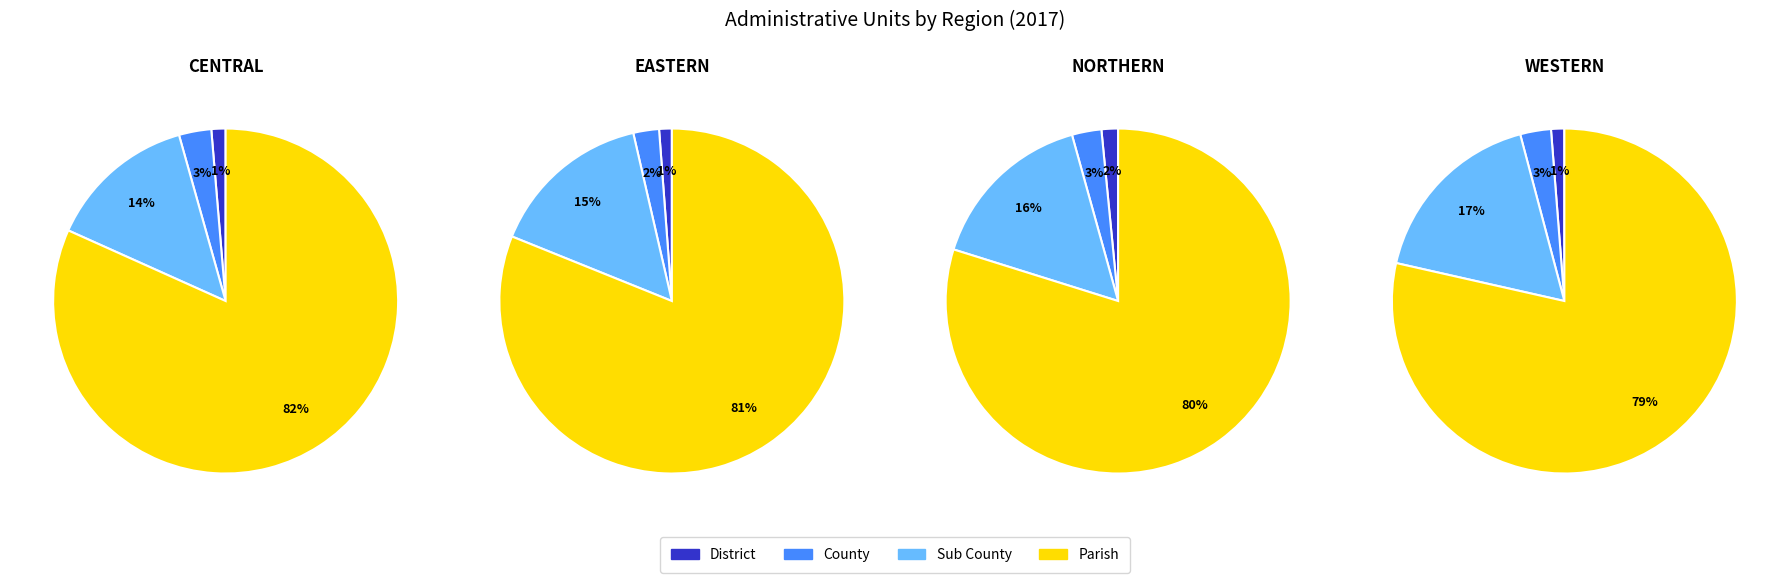

Which slice is the smallest?

District